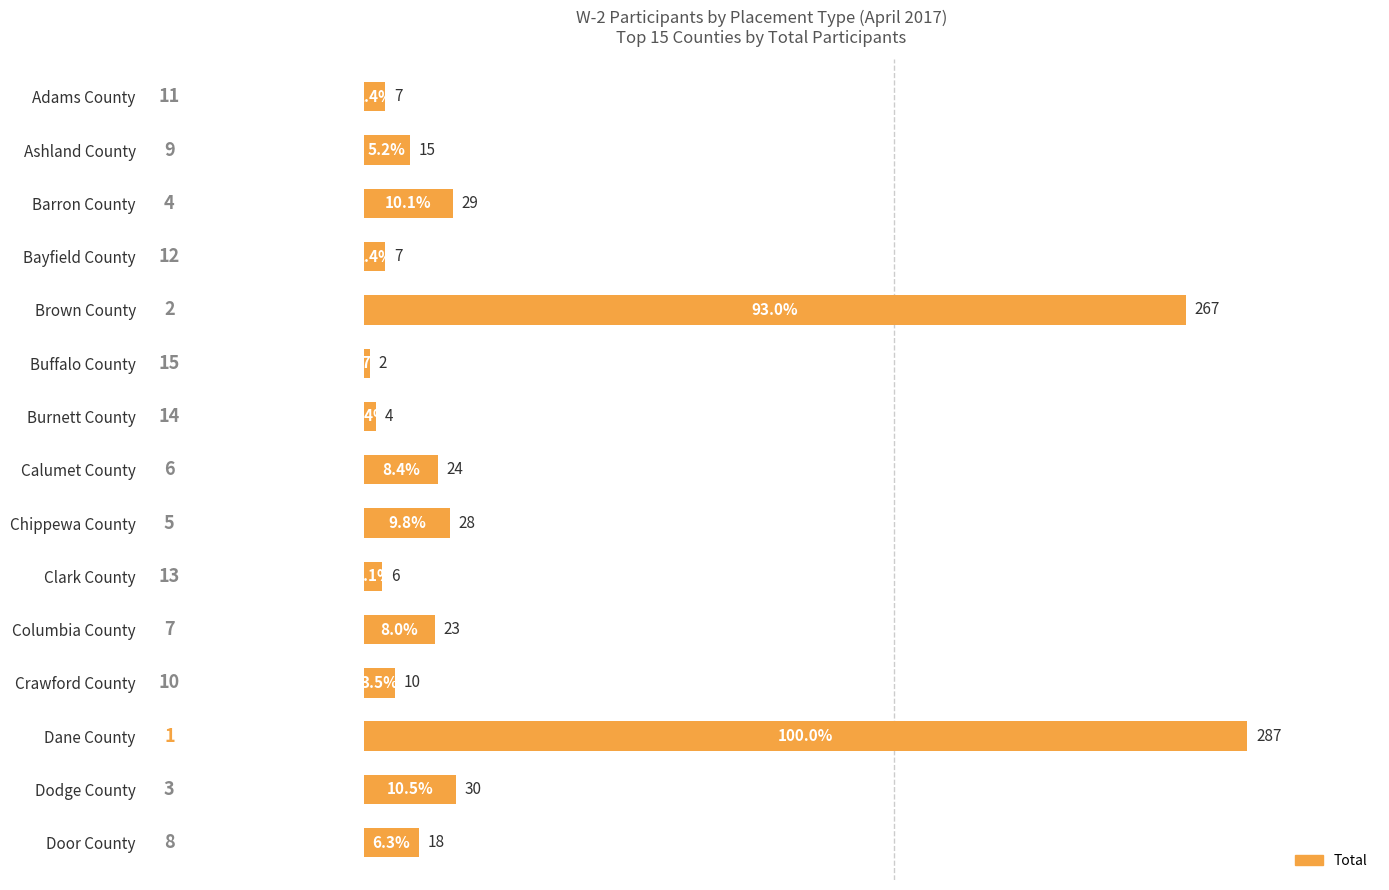

Does the chart contain any negative values?

No